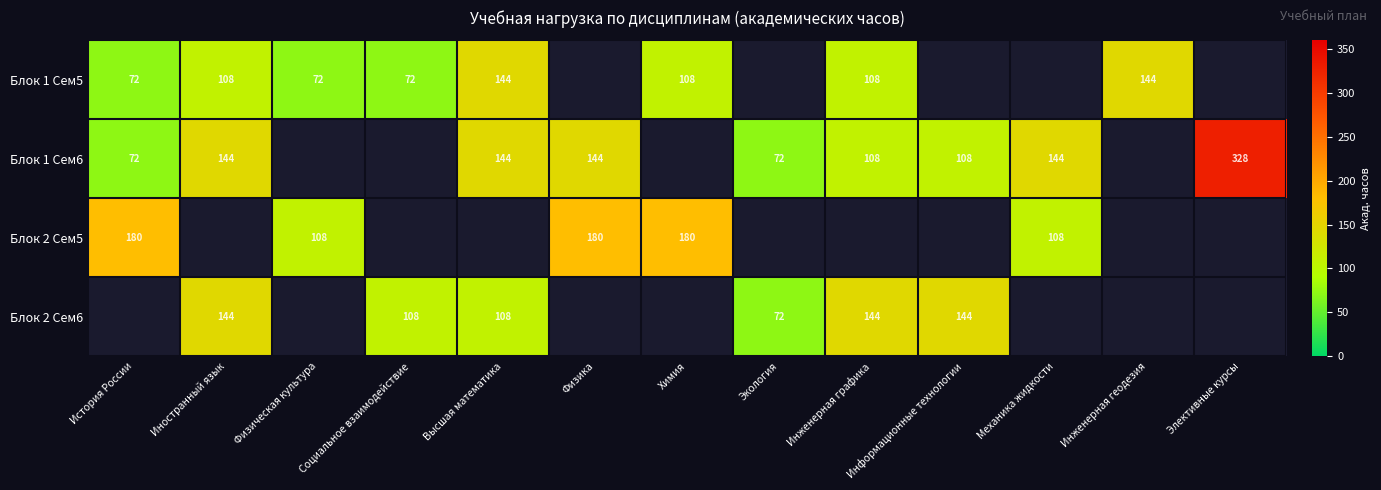

The value of Блок 1 Сем6 at Иностранный язык is 61. True or false?

False